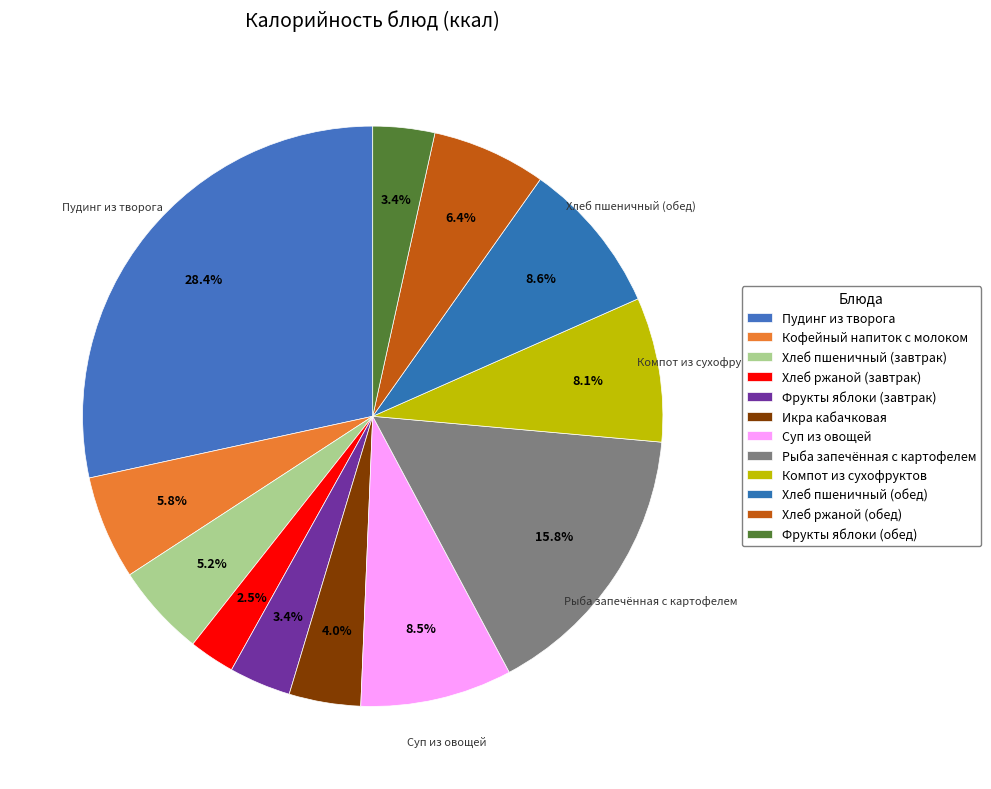

How many slices are in this pie chart?

12